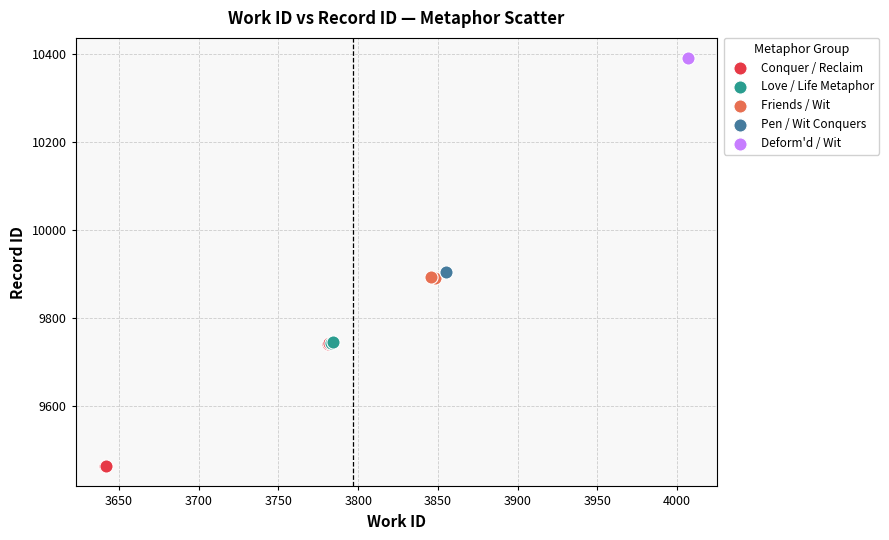

Which series contains the highest Y value?

Deform'd / Wit